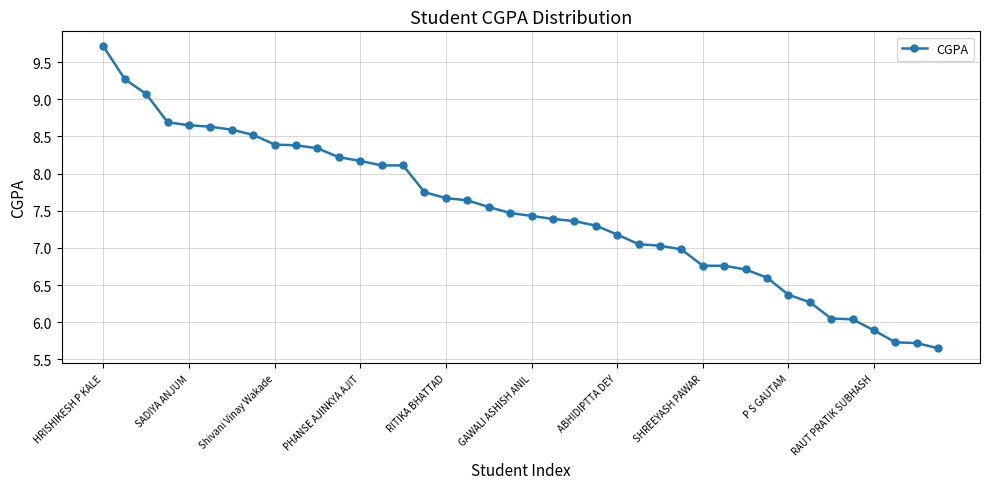

What is the difference between the maximum and minimum values?

4.1